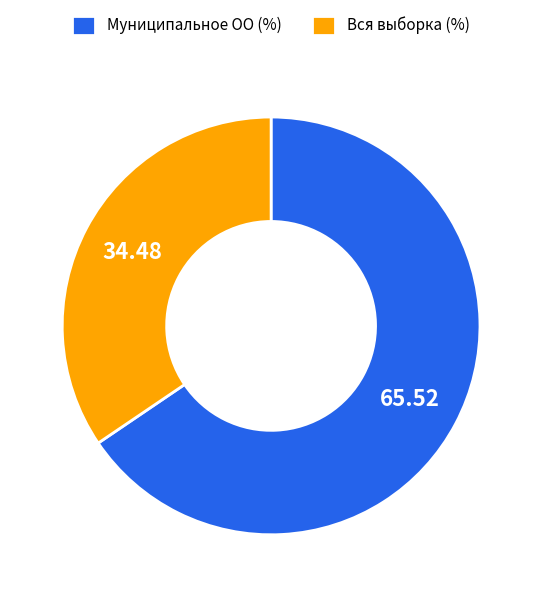

Does Вся выборка (%) account for over 50% of the chart?

No